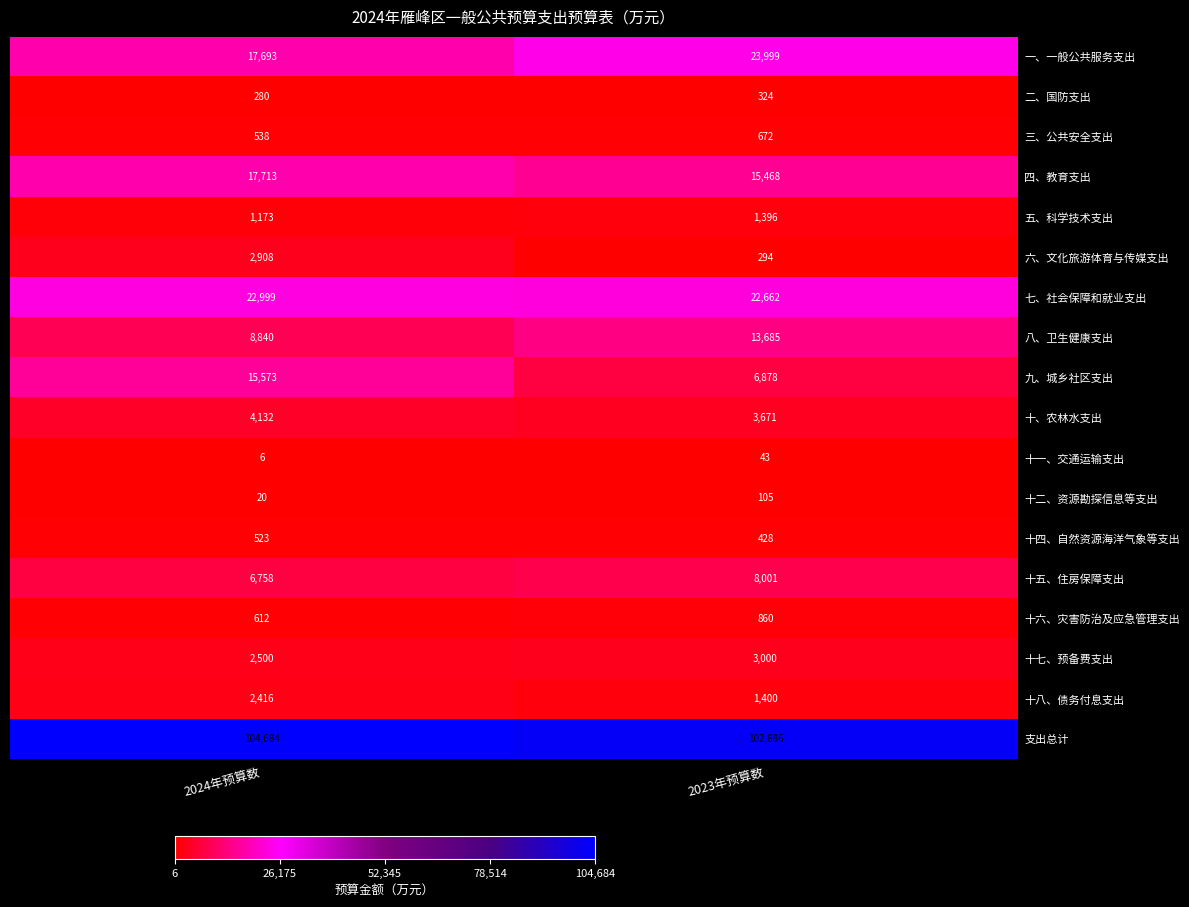

What is the total value across all series at 2023年预算数?

205772